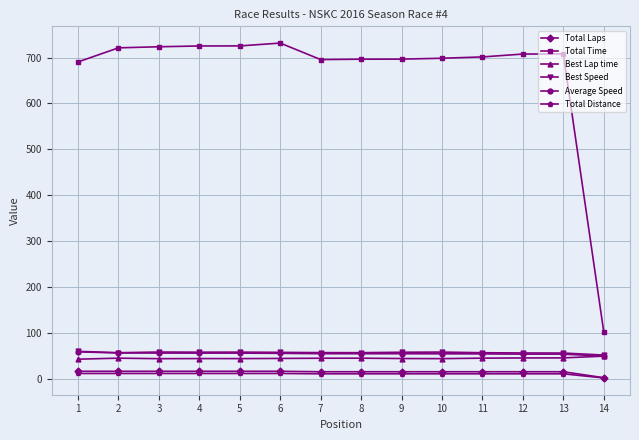

Which series has the largest range (max minus min)?

Total Time